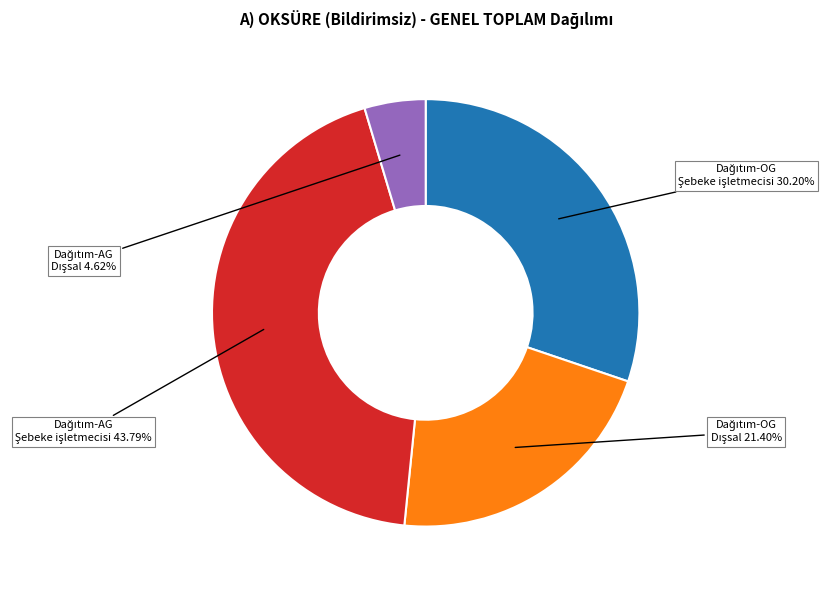

Is there a majority slice in this chart?

No